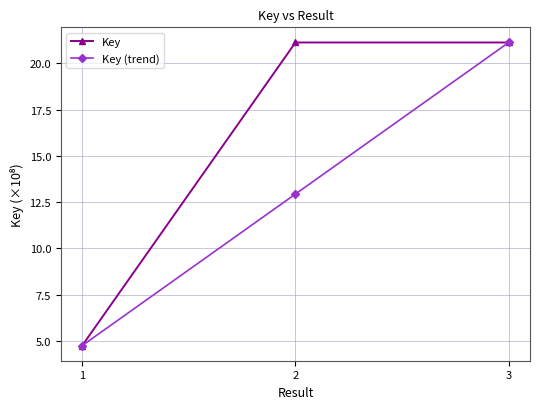

Where does the Key (trend) series first go above 12?

2